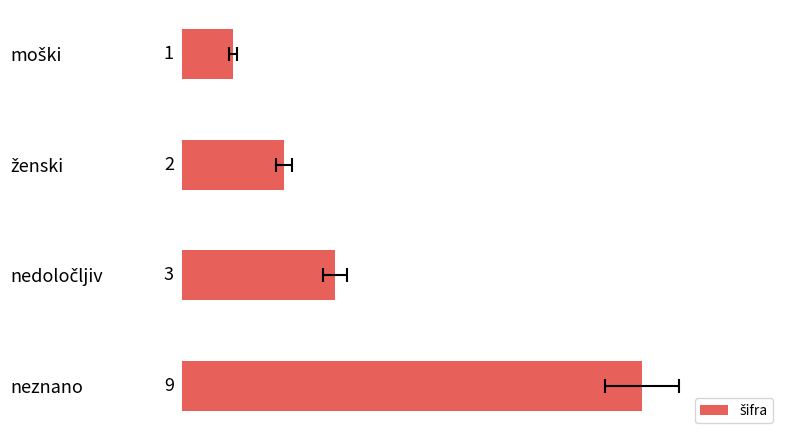

What is the average value?

4